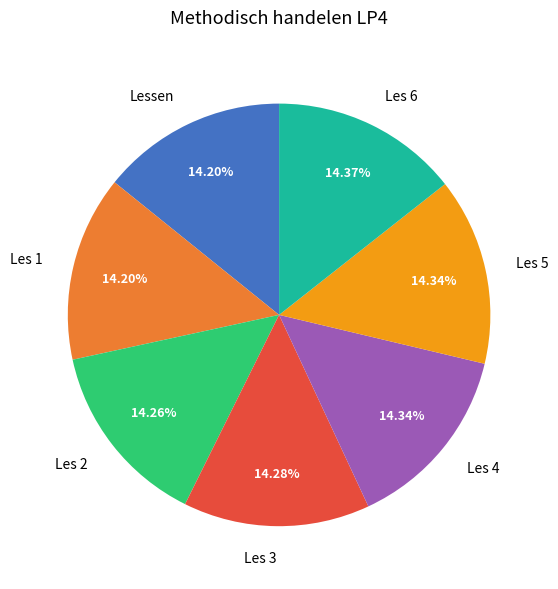

Is the sum of Les 5 and Les 2 greater than half?

No